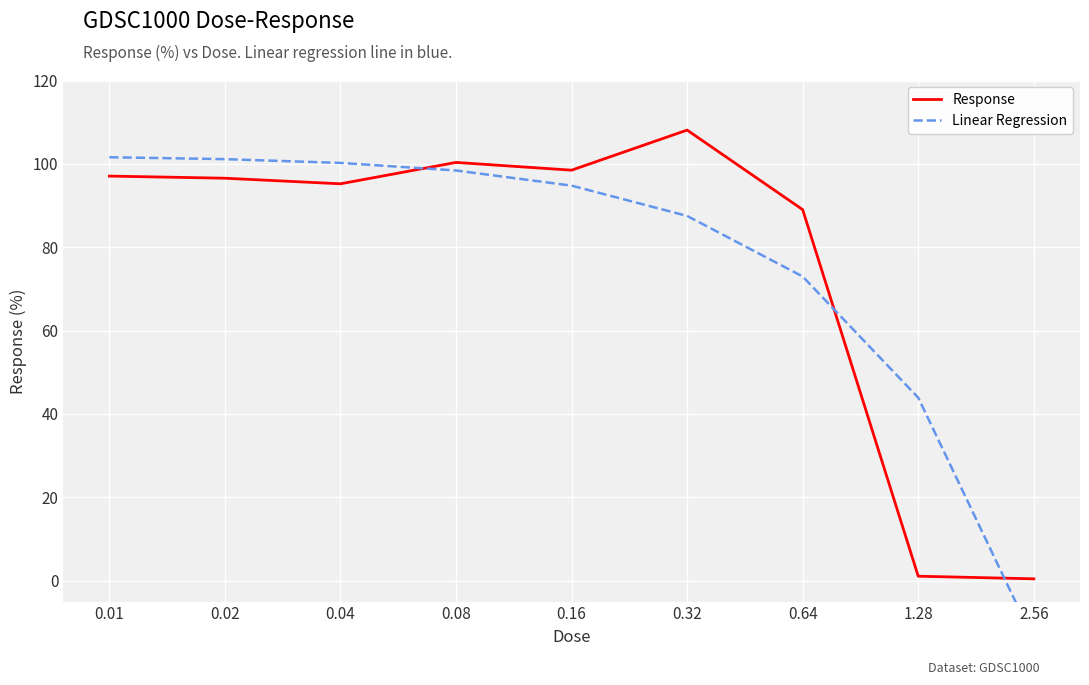

What position from the right is 0.01?

9